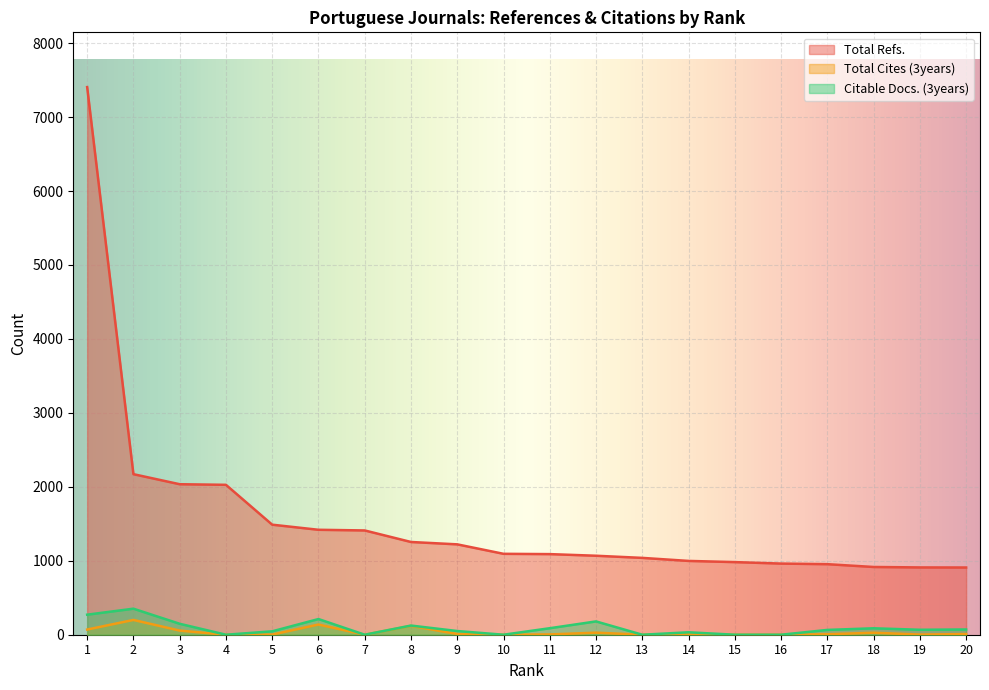

Rank the categories by Citable Docs. (3years) value from lowest to highest.

4, 7, 10, 13, 15, 16, 14, 5, 9, 17, 19, 20, 18, 11, 8, 3, 12, 6, 1, 2